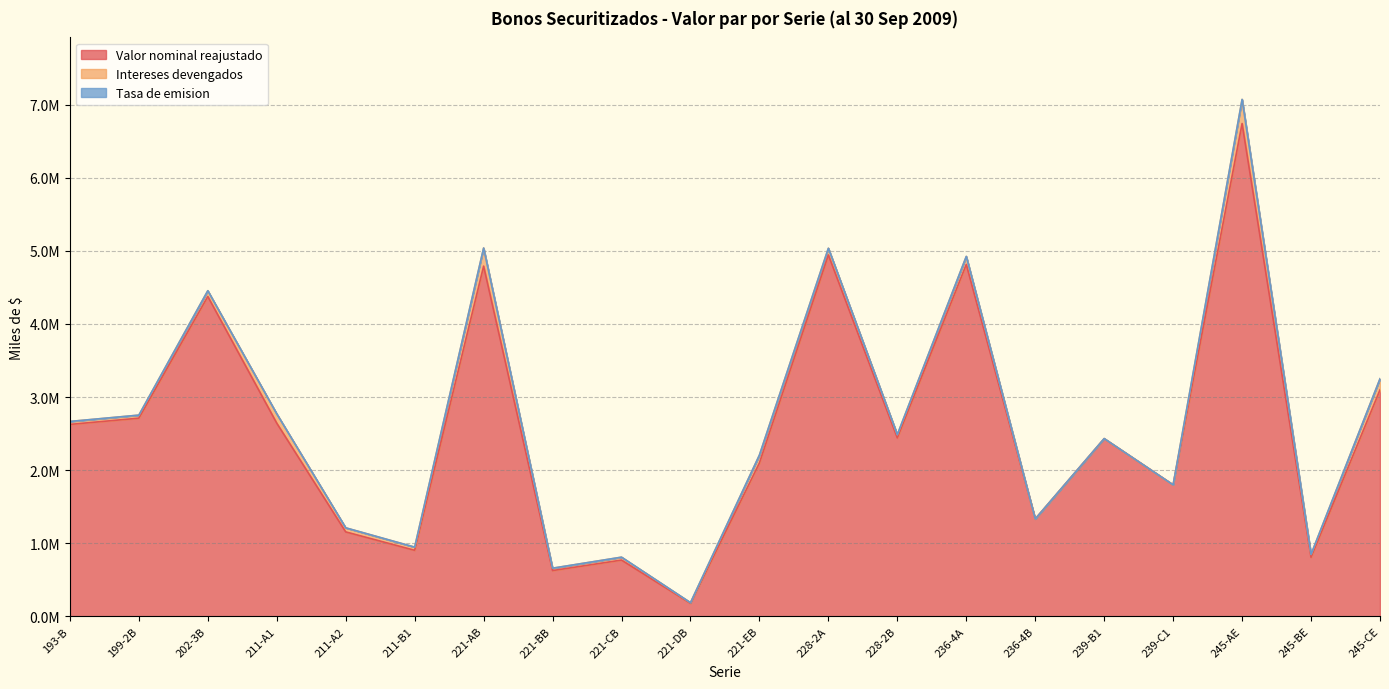

At which label does Valor nominal reajustado first exceed 2440402?

193-B